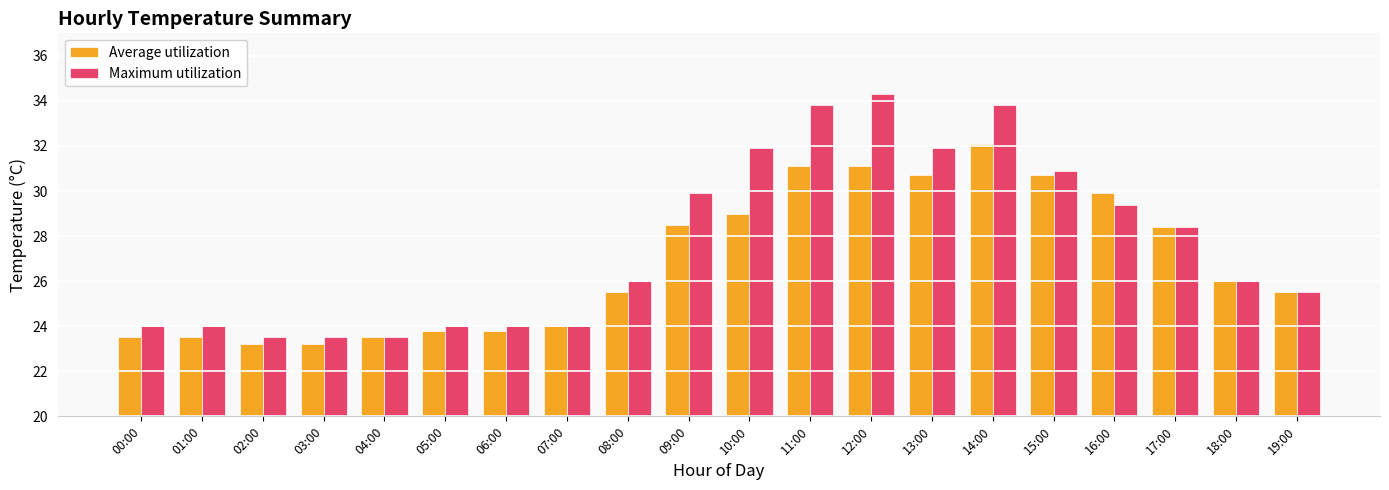

What is the difference between the Average utilization values at 13:00 and 10:00?

1.7